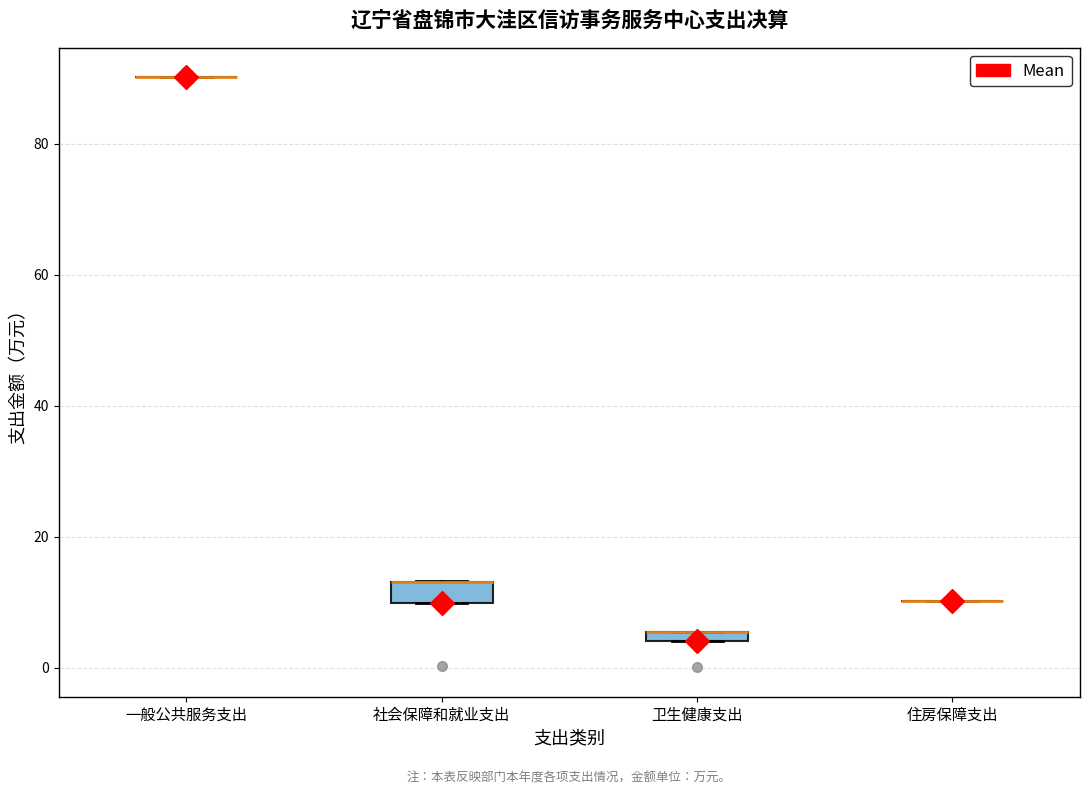

Where is the upper edge of the box for 社会保障和就业支出 on the y-axis? The values are not printed on the chart, so give them approximately, as read against the axis.

14